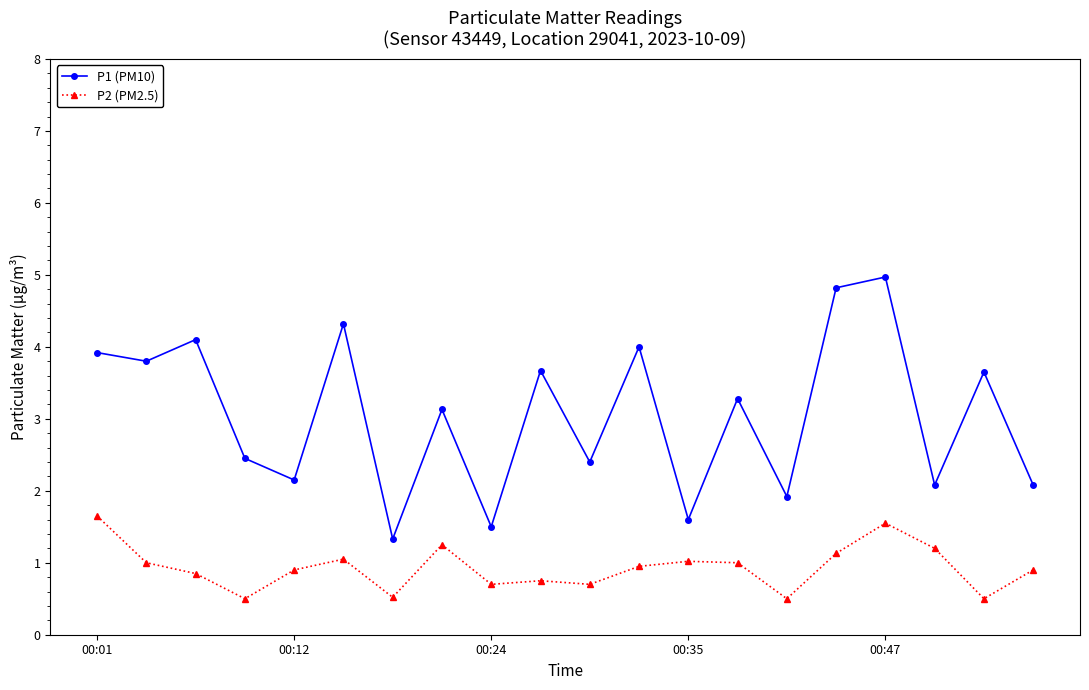

List the series in order of their overall mean, highest first.

P1 (PM10), P2 (PM2.5)